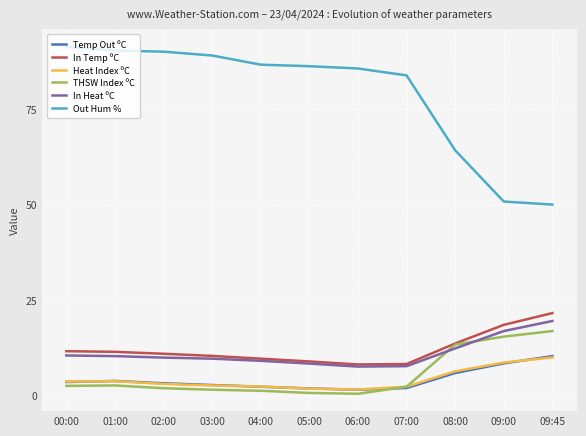

How many intersections are there between Heat Index ºC and Temp Out ºC?

5